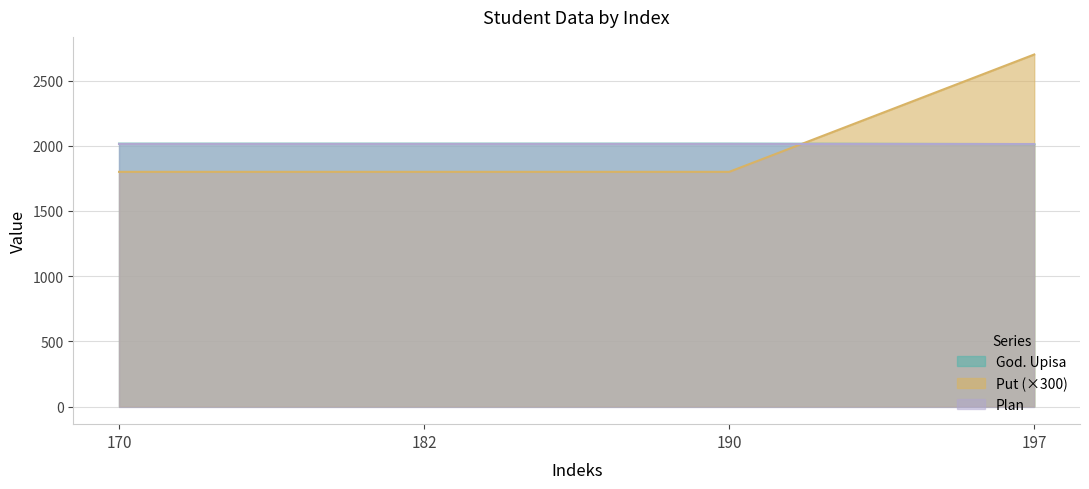

How many God. Upisa values are between 2016 and 2017?

3